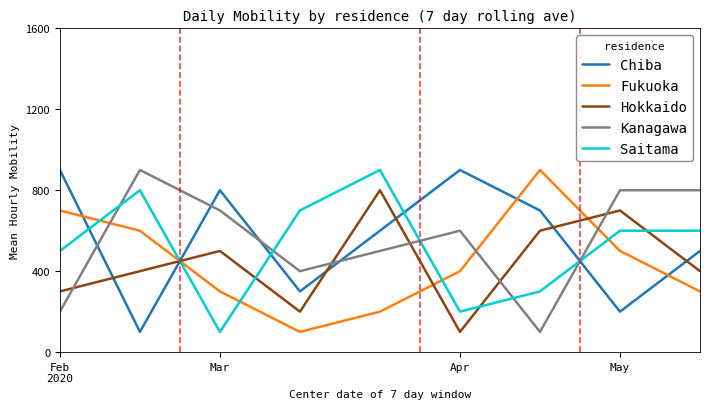

Does the chart display data point markers on the line(s)?

No